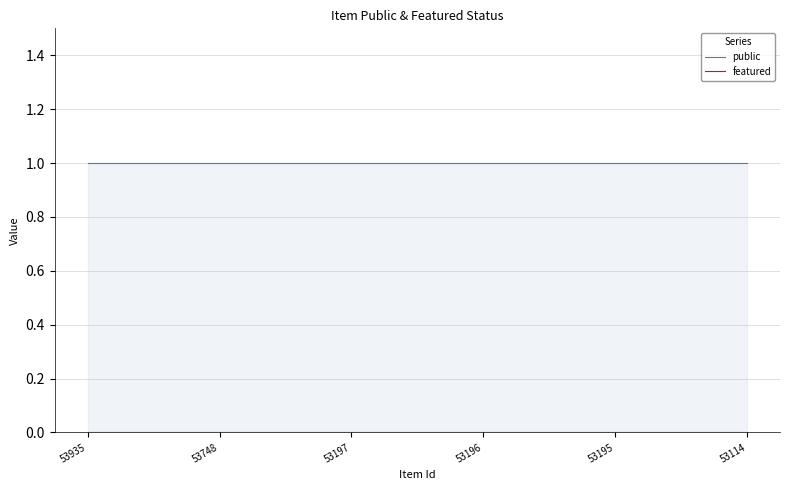

True or false: featured has more than 2 points higher than both neighbors.

False